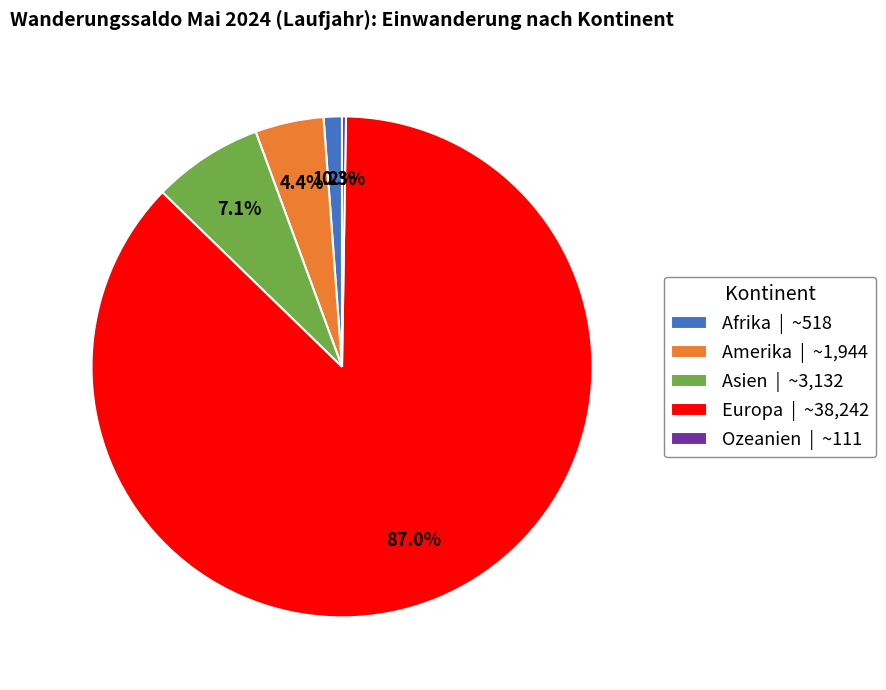

Between Afrika and Asien, which is larger?

Asien